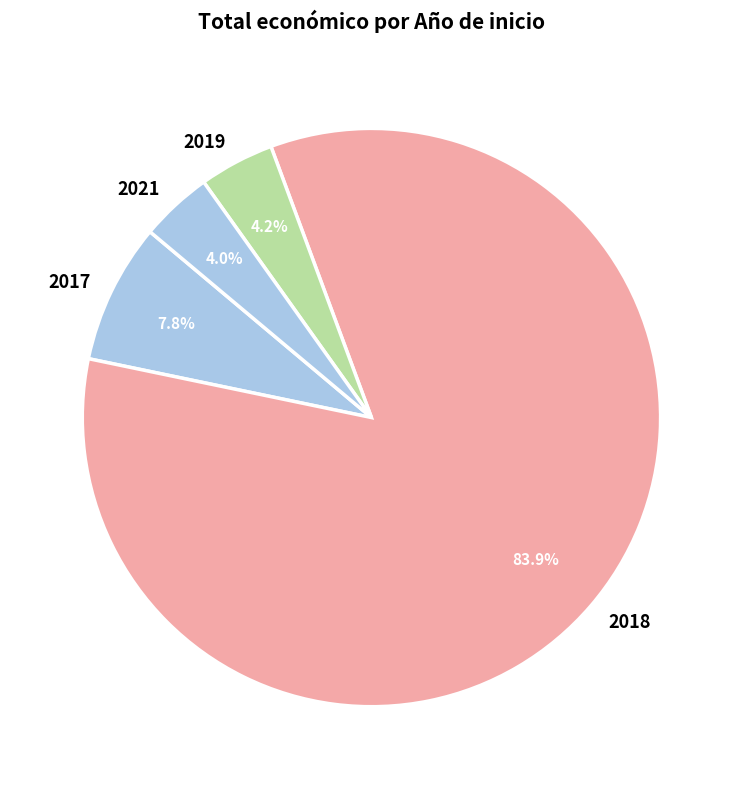

Is there any slice that represents more than half of the pie?

Yes